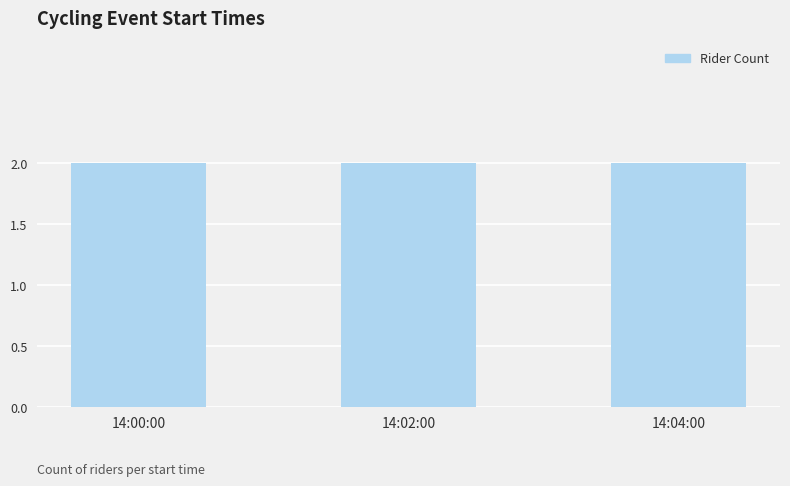

What is the average value?

2